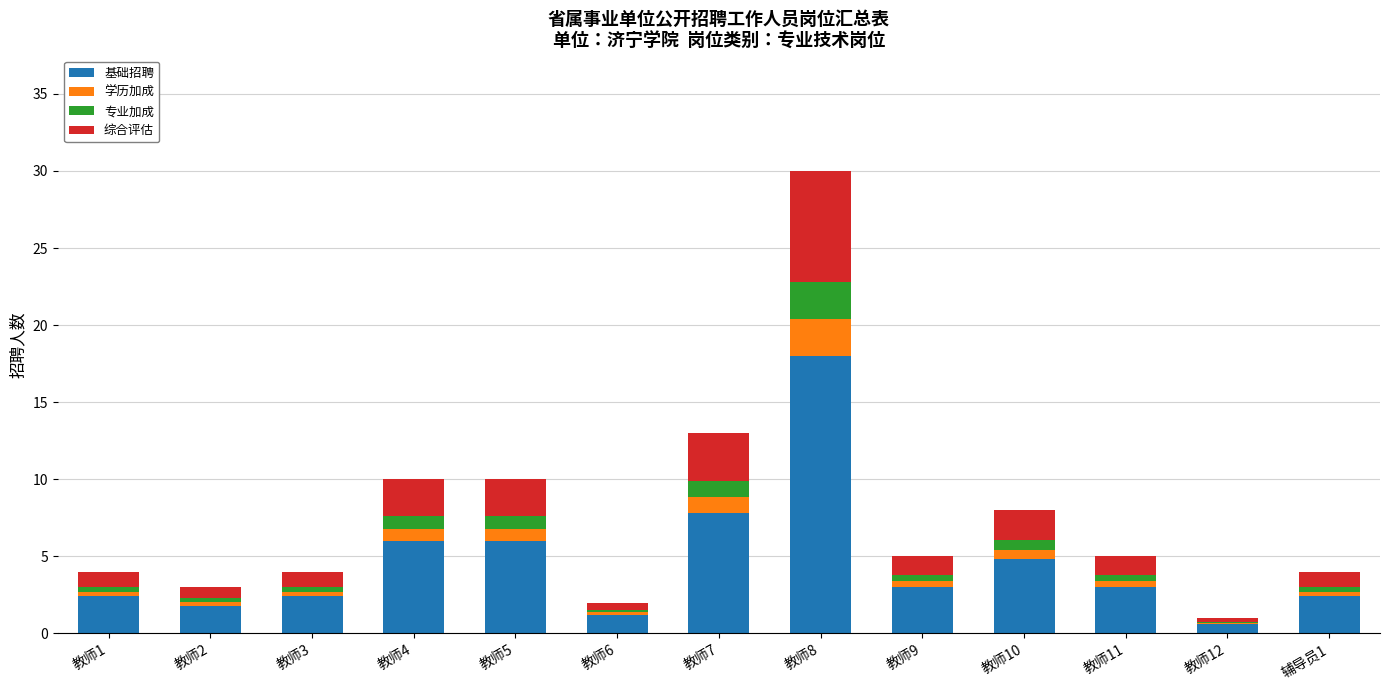

Which category has the highest value in the 基础招聘 series?

教师8